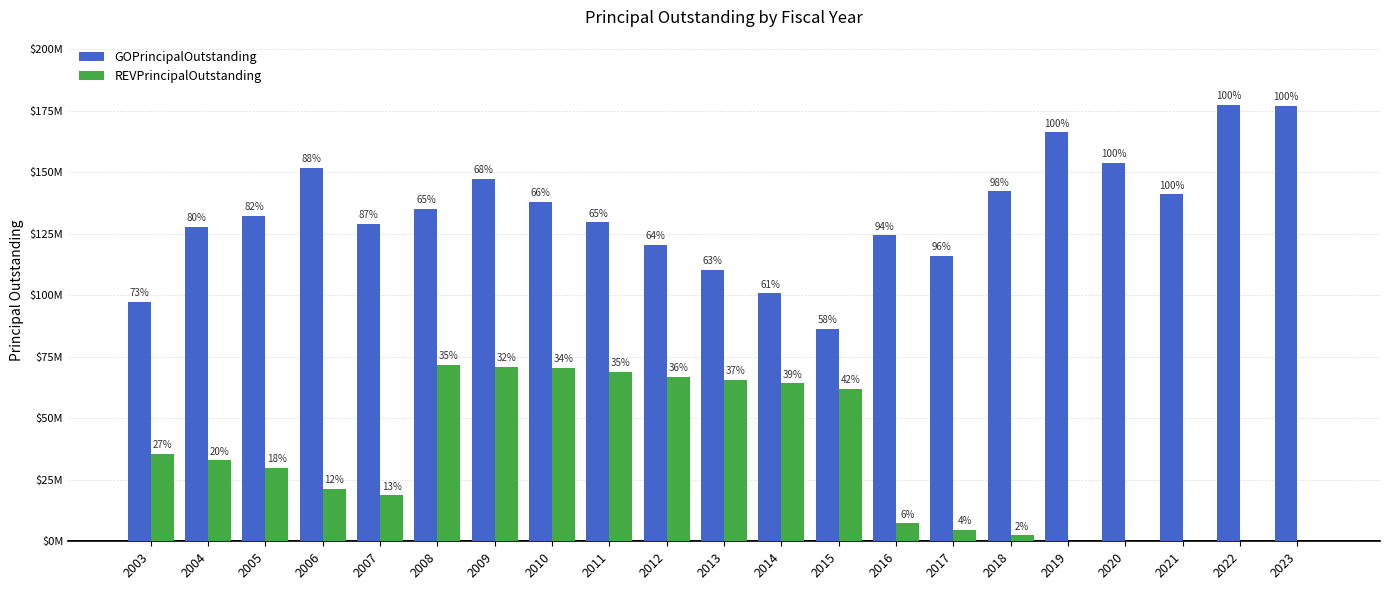

At which label is GOPrincipalOutstanding closest to 131772500?

2005